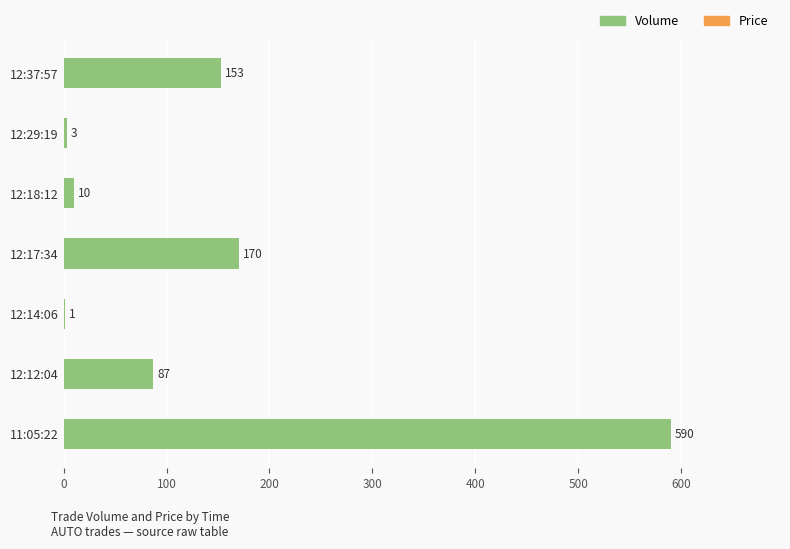

At which label is the value closest to 295?

12:17:34